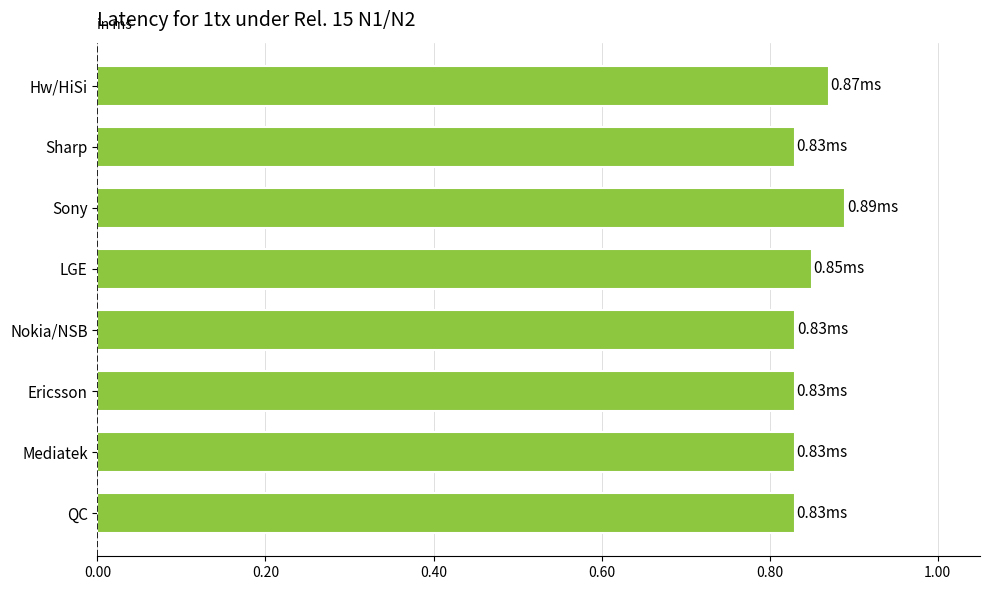

What is the sum of all values?

6.8